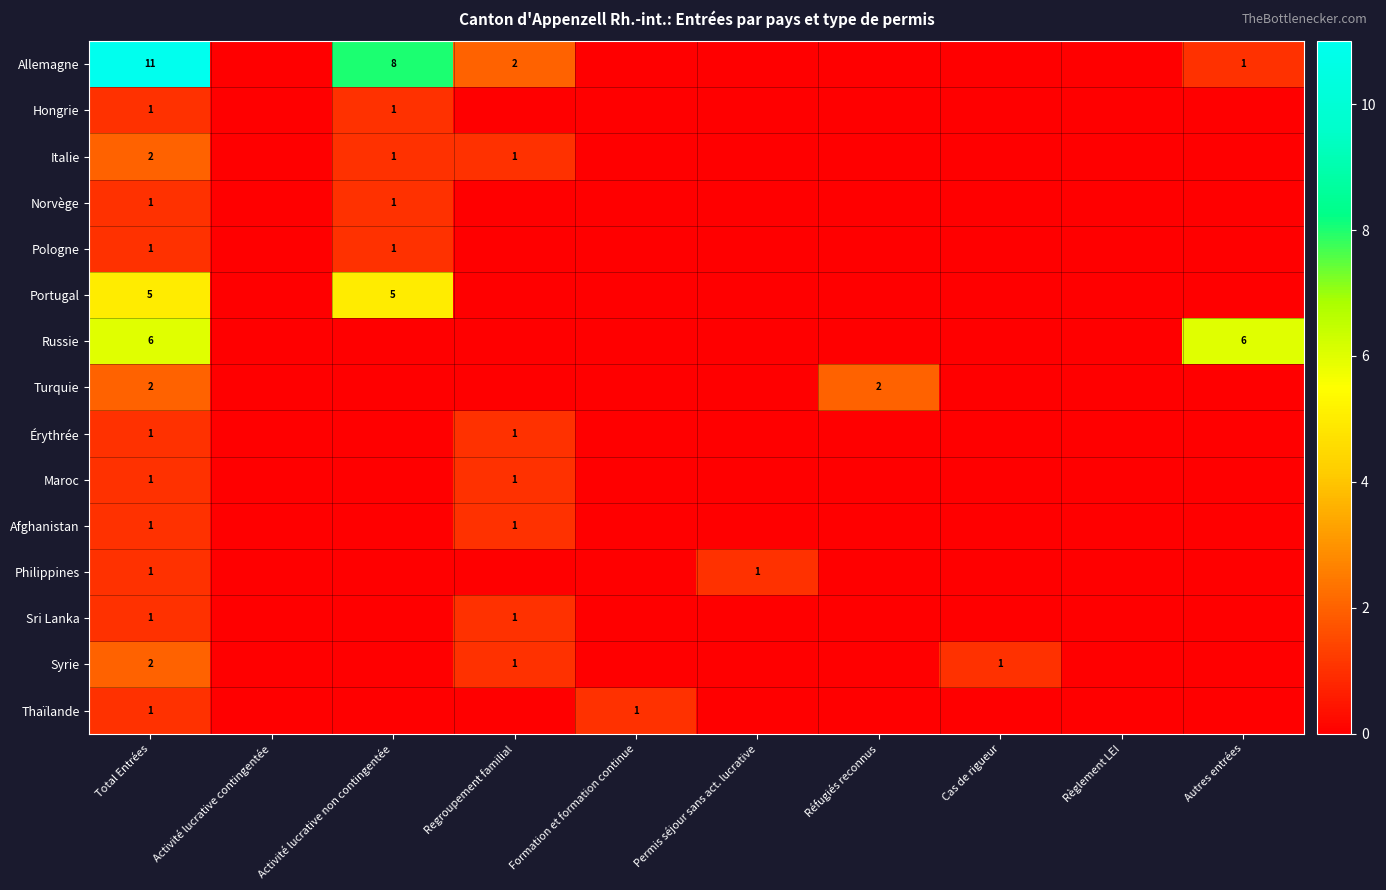

True or false: Italie has a value of 1 at Total Entrées.

False